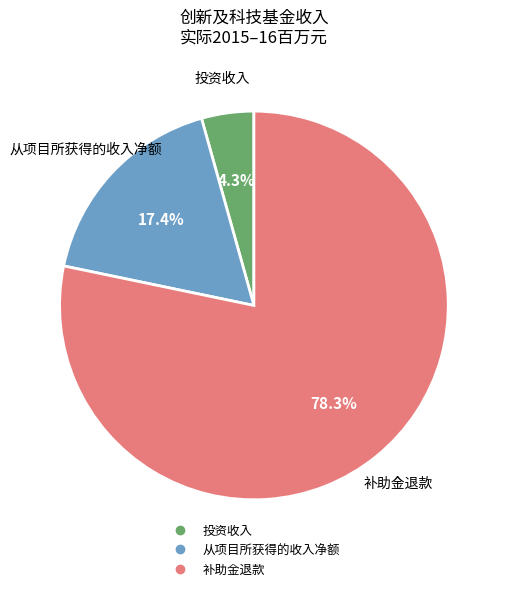

Count the number of slices in the pie.

3